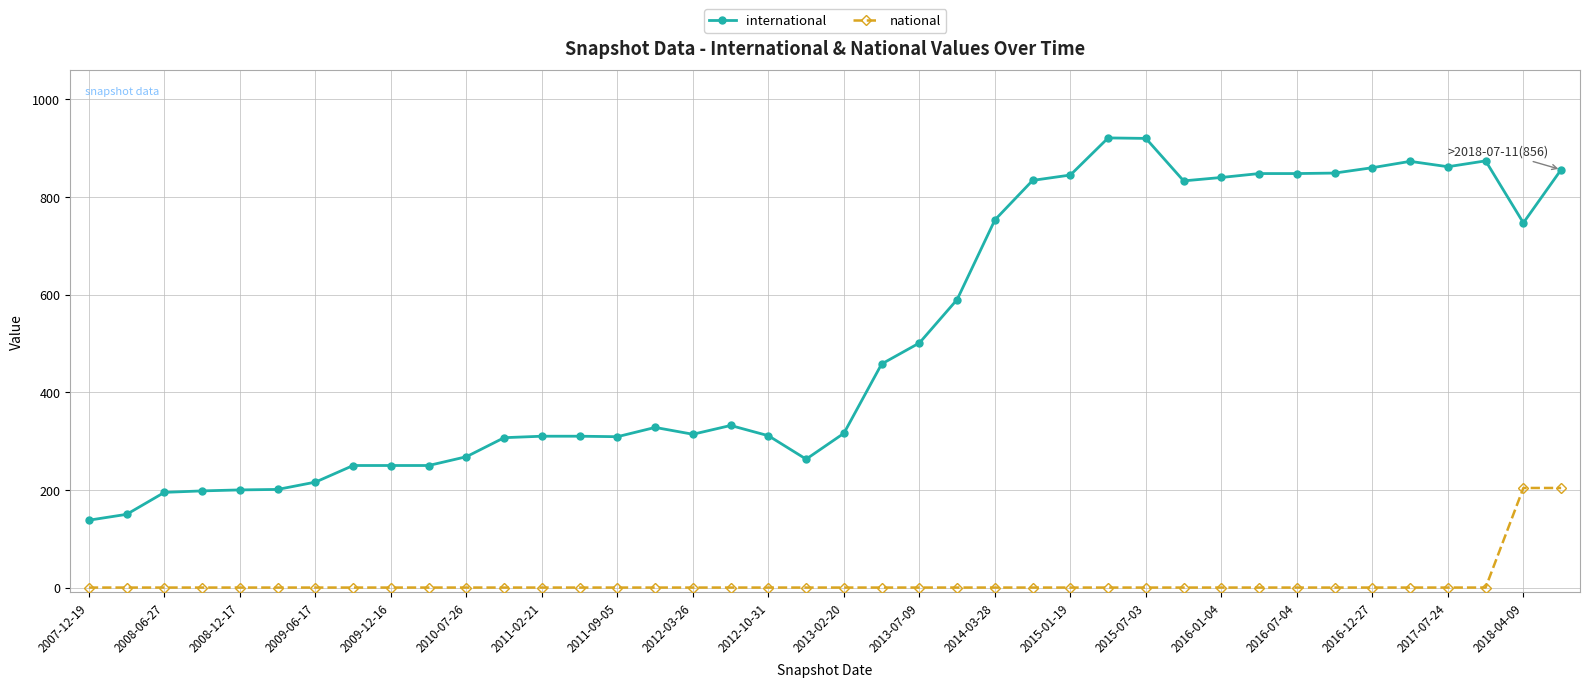

How many series are shown in this chart?

2